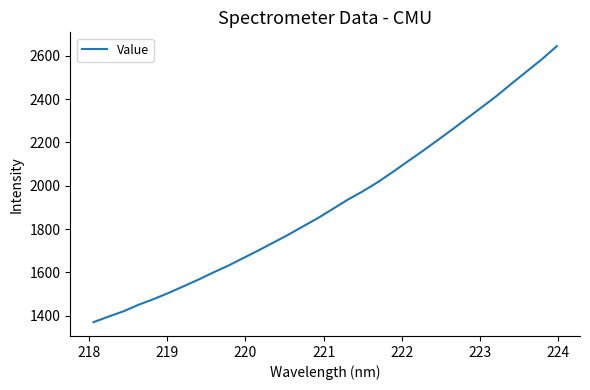

What is the difference between the maximum and minimum values?

1274.4